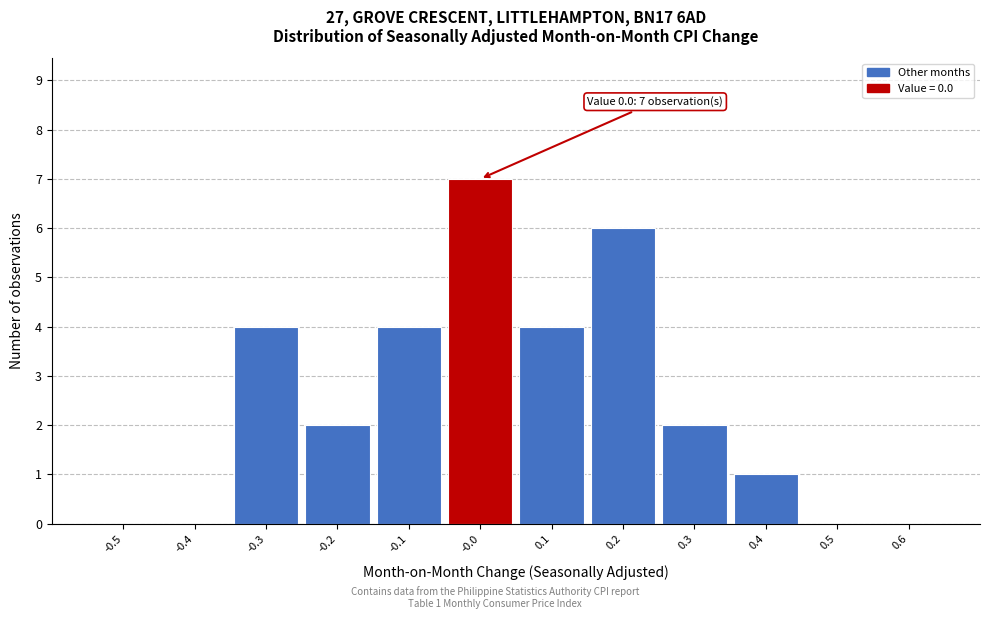

Over which range of the x-axis is the bar tallest?

-0.05 to 0.05